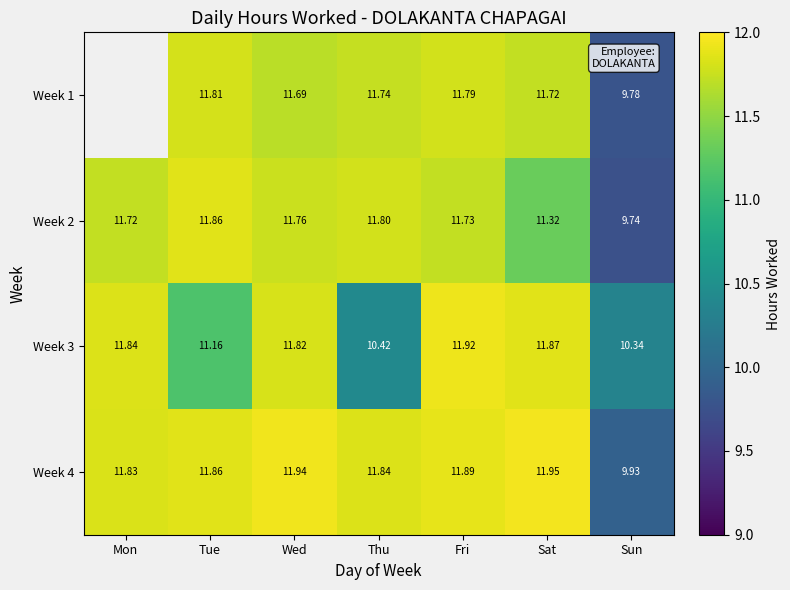

At which label does Week 3 reach its peak?

Fri